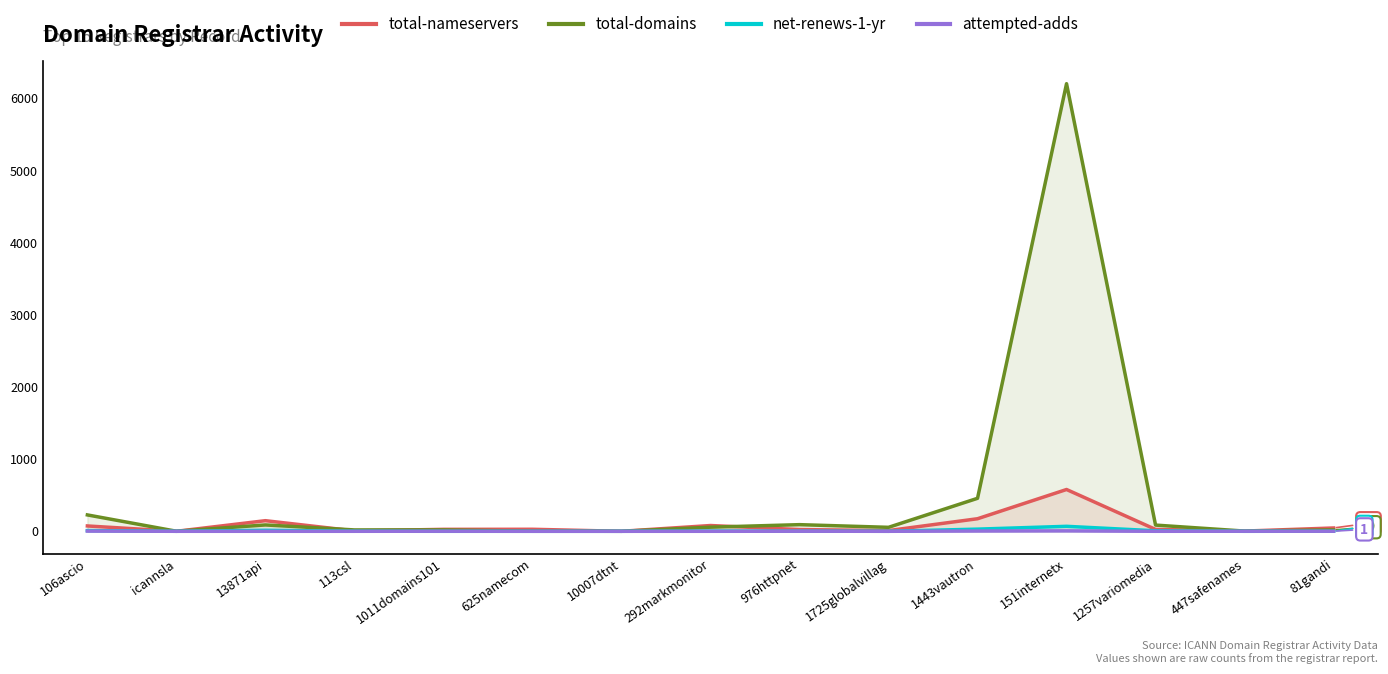

True or false: net-renews-1-yr has a value of 14 at 13871api.

True